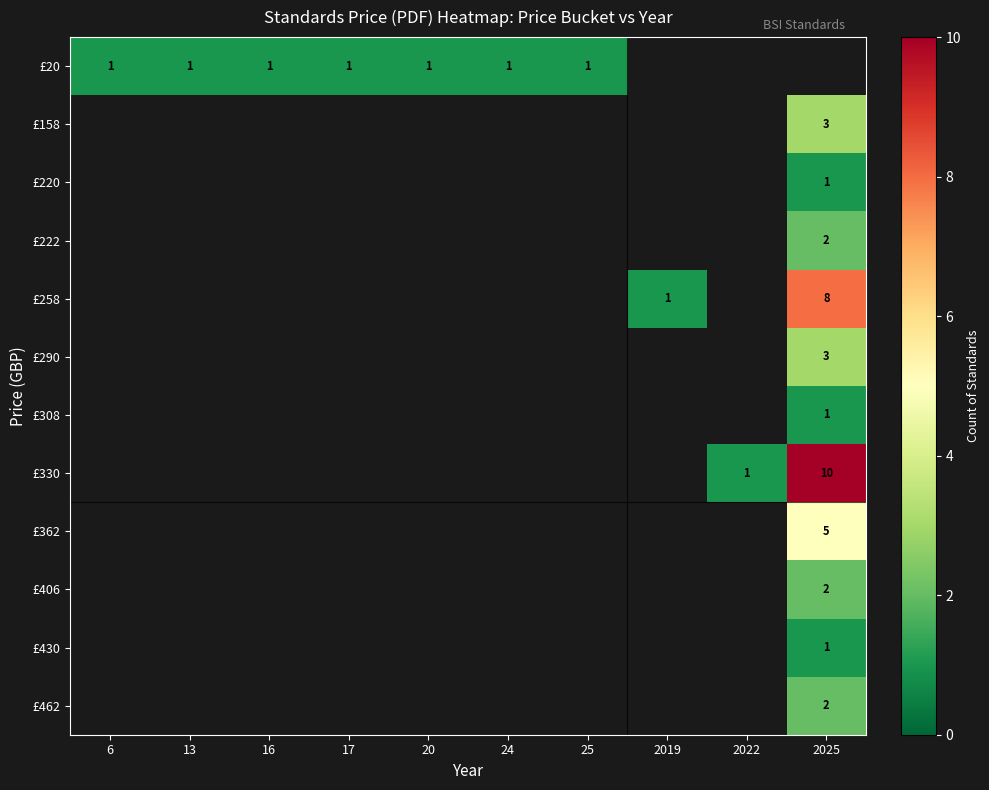

The £290 series shows 3 at 2025. True or false?

True